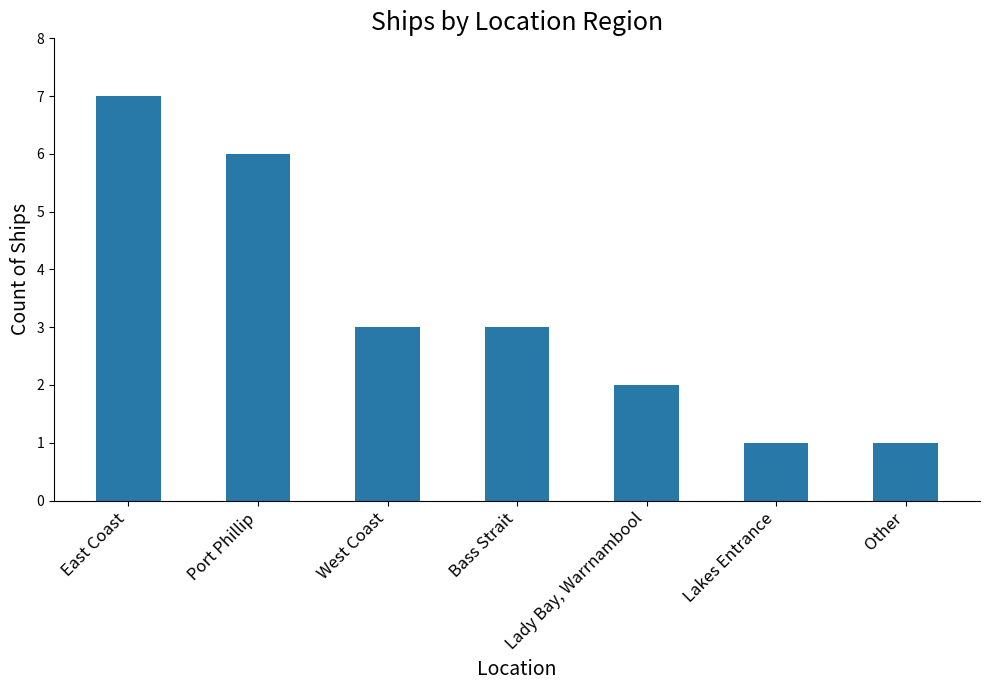

What is the difference between the values at West Coast and Port Phillip?

3